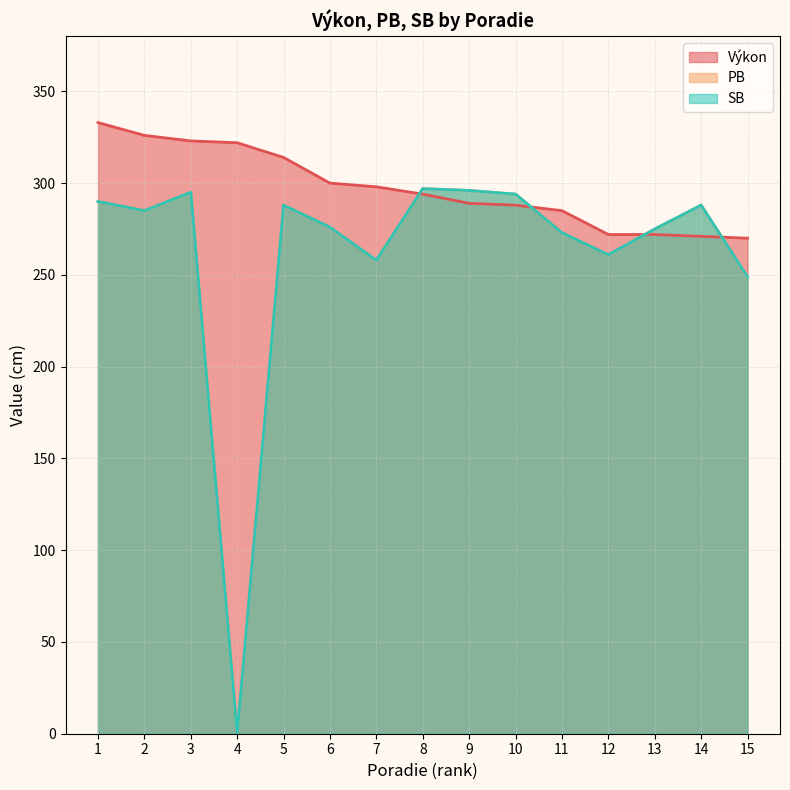

What is the spread (max minus min) of values at 4?

322